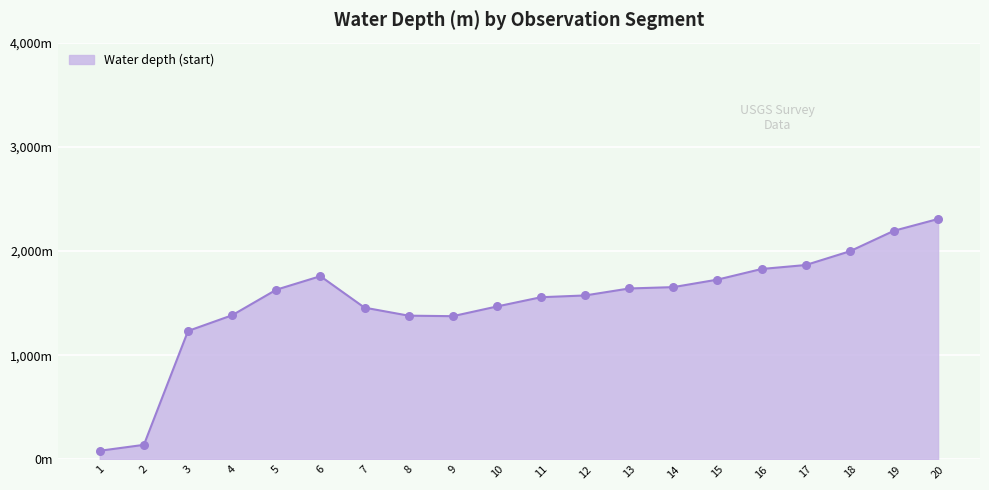

Is this an area chart (filled region under the line)?

Yes